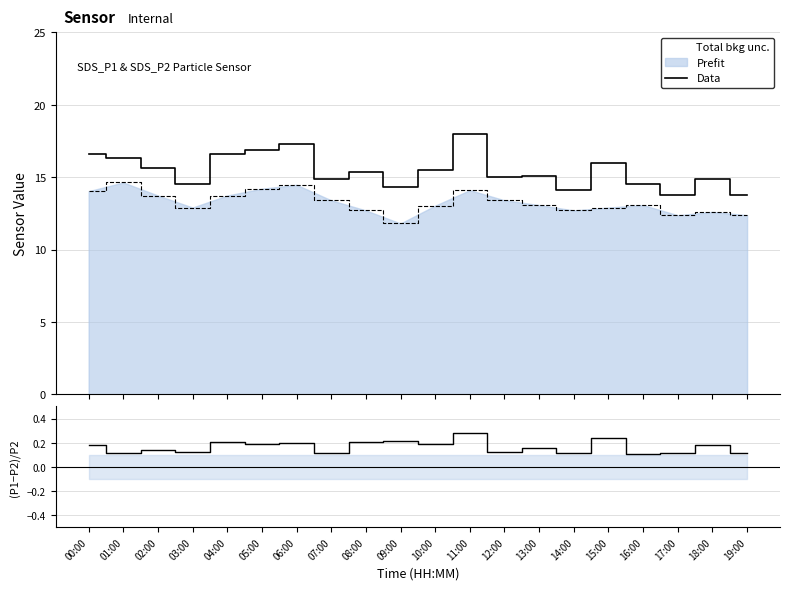

What is the difference between the maximum and minimum values in the (P1-P2)/P2 series?

0.2